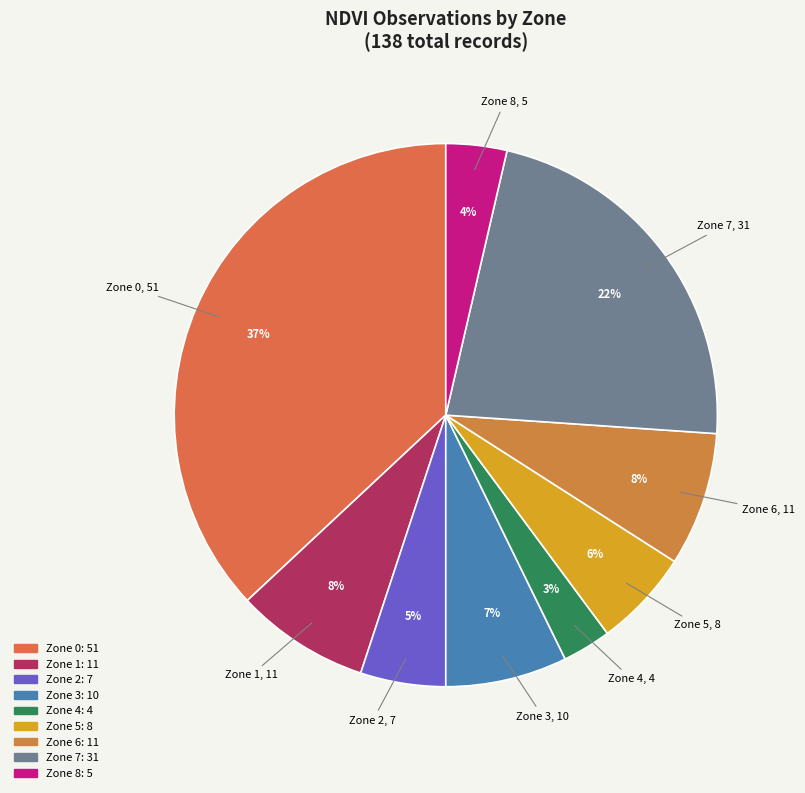

Count the number of slices in the pie.

9